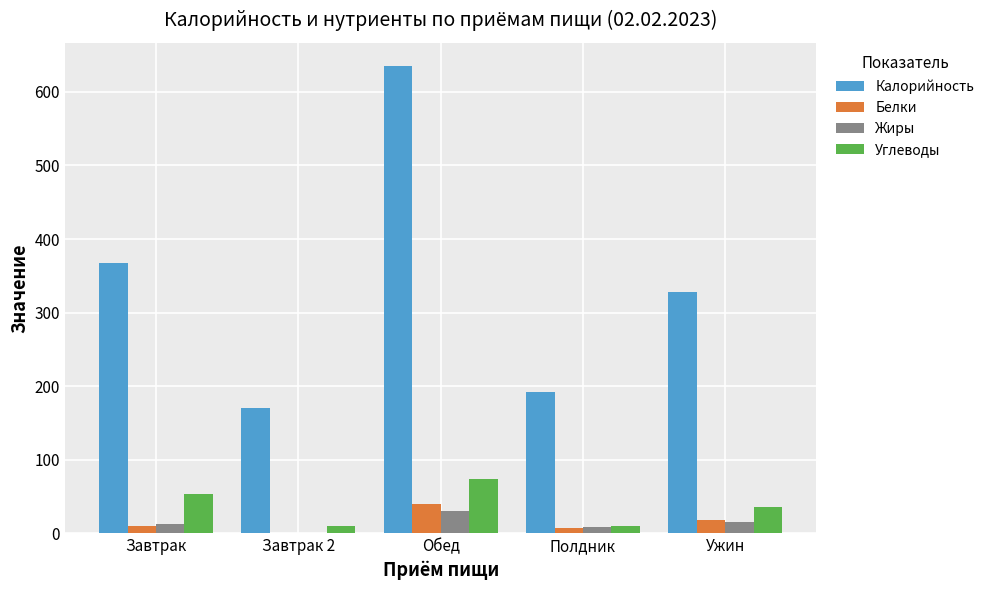

What is the sum of the Белки values at Обед and Ужин?

57.7